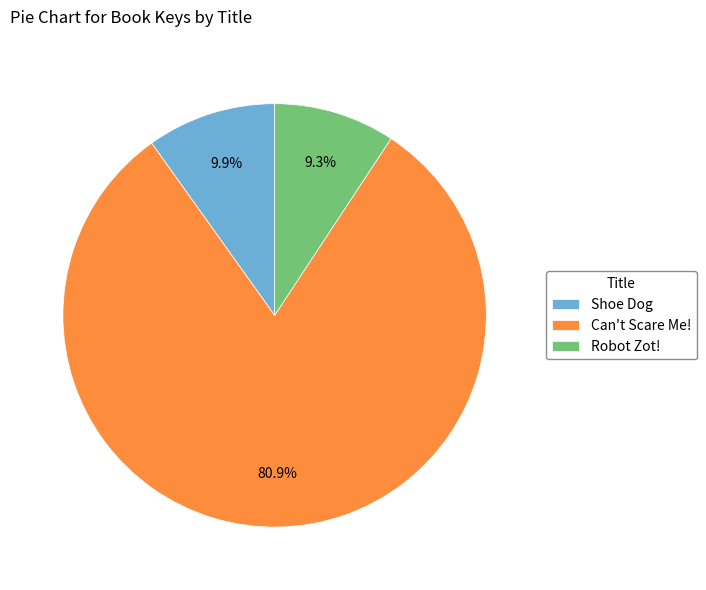

To the nearest percent, what is the difference between the Can't Scare Me! and Robot Zot! slice percentages?

72%